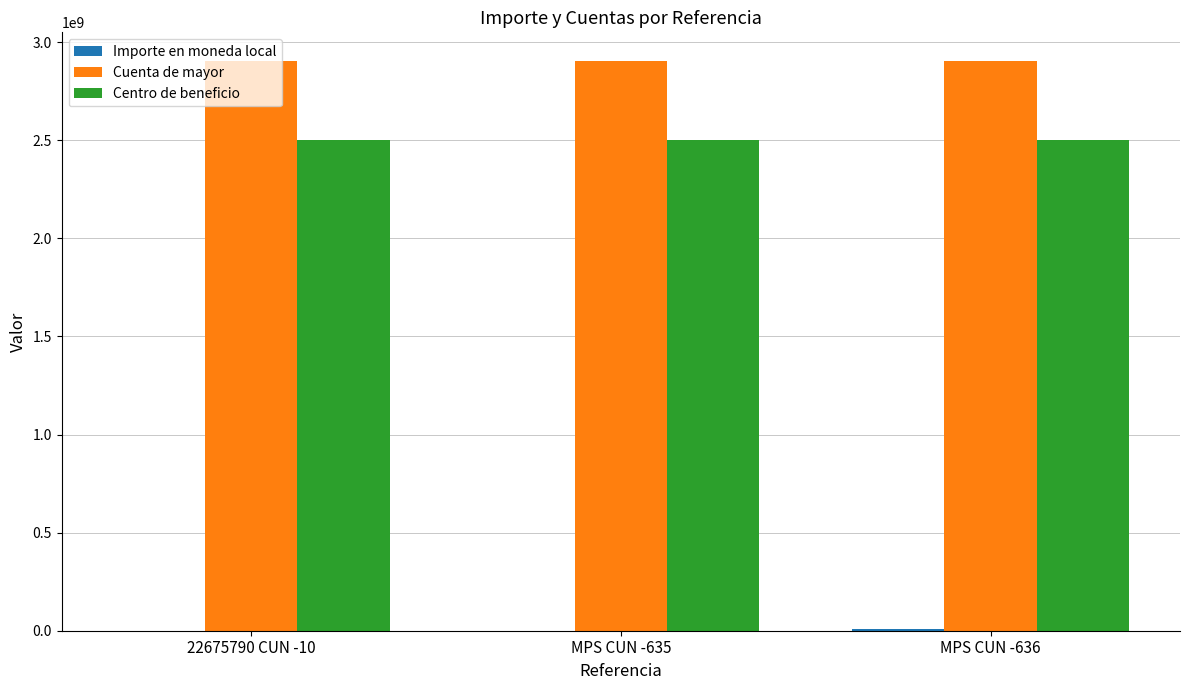

What is the sum of all Centro de beneficio values?

7500000000